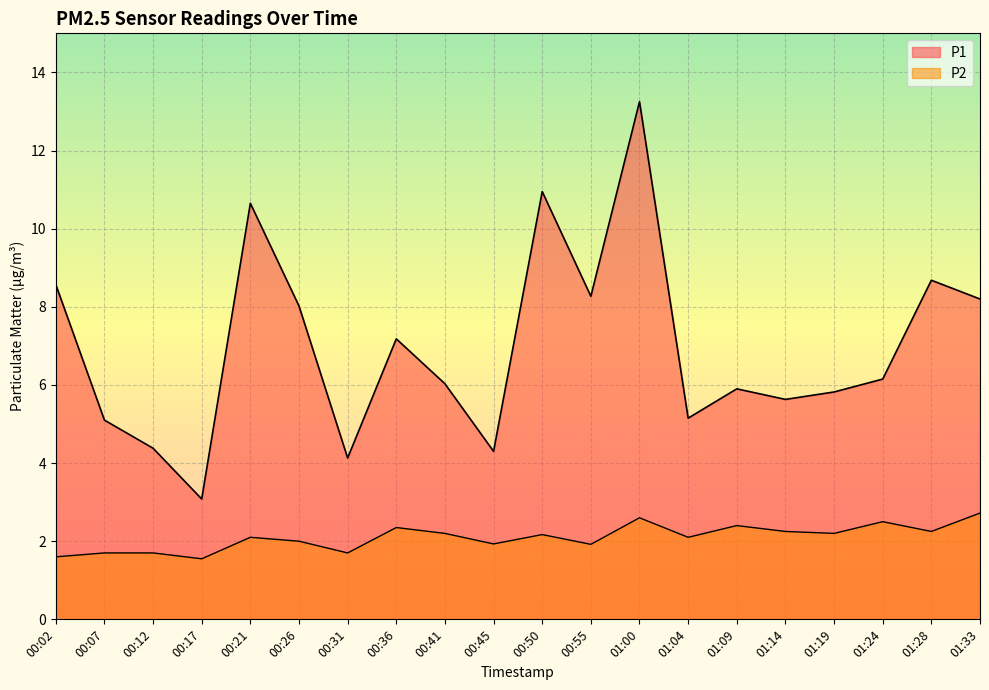

The value of P1 at 00:12 is 4.4. True or false?

True